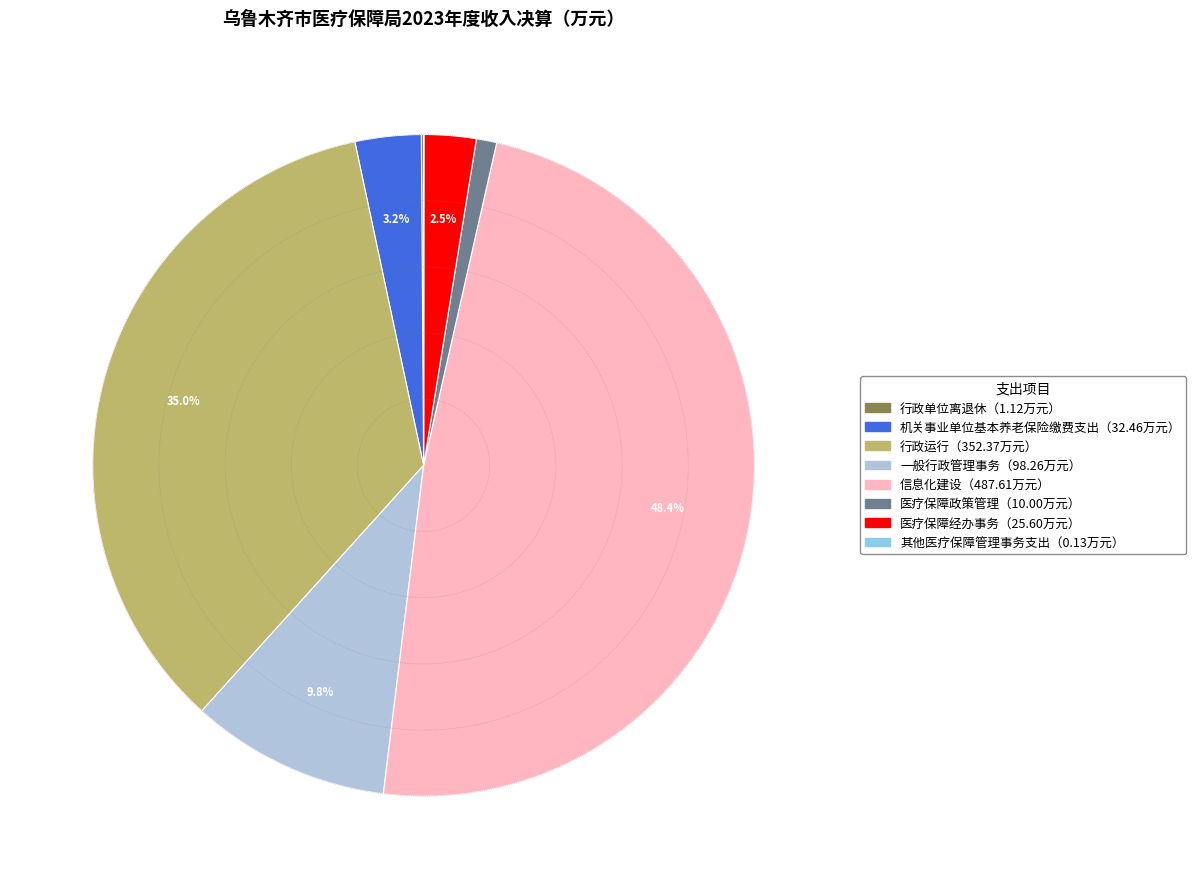

To the nearest percent, what is the average slice percentage?

12%